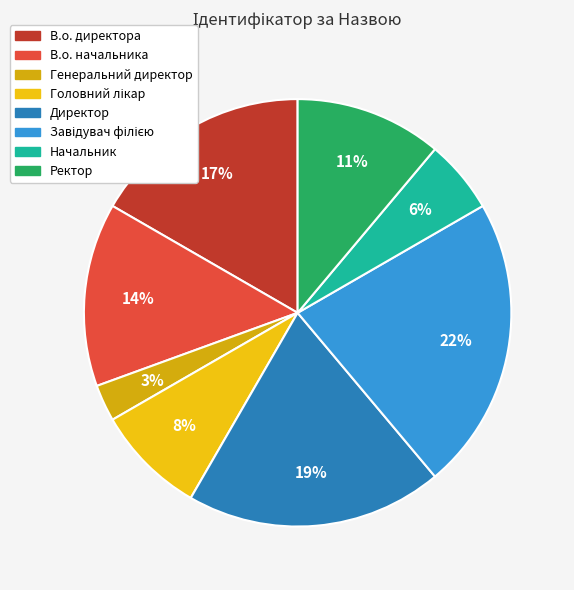

The Головний лікар slice represents 8% of the pie. True or false?

True